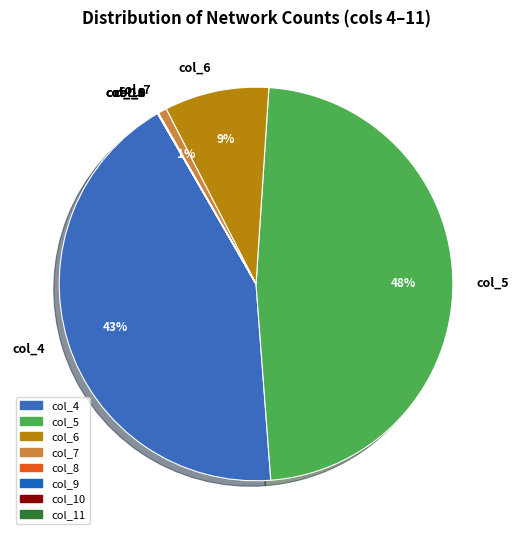

The col_7 slice represents 1% of the pie. True or false?

True